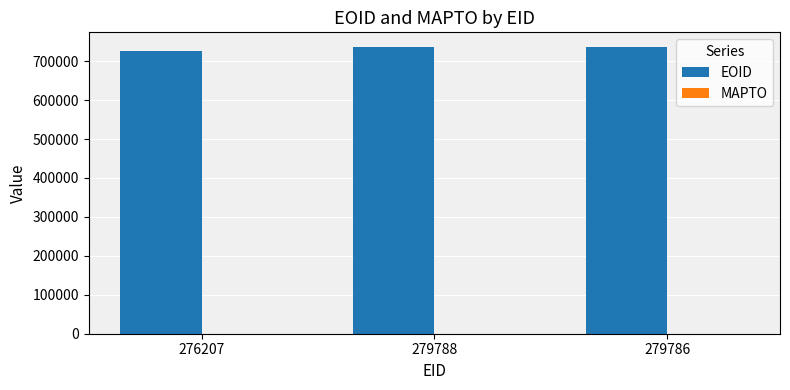

The value at 279788 is 1201633. True or false?

False